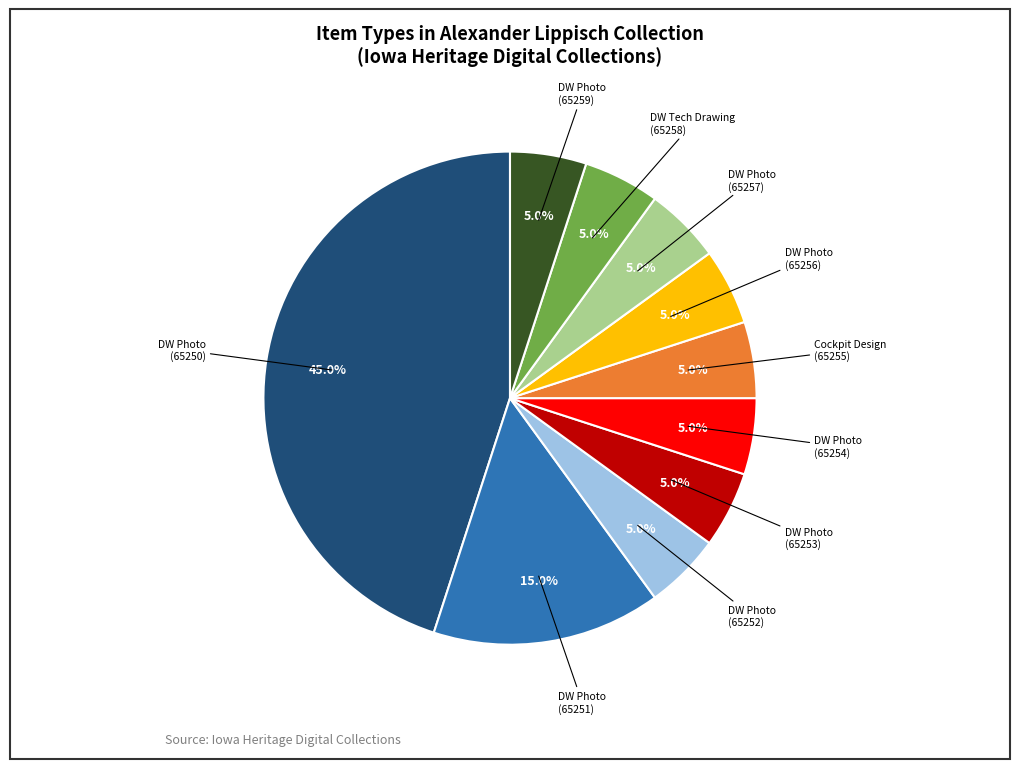

Which slice is the largest?

DW Photo (65250)